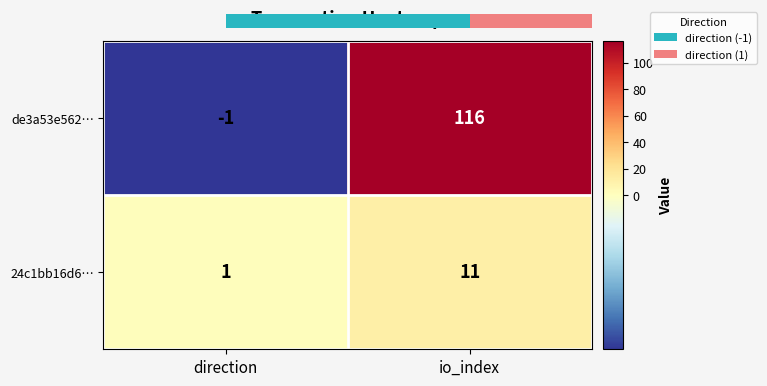

True or false: de3a53e562… has a value of 167 at io_index.

False